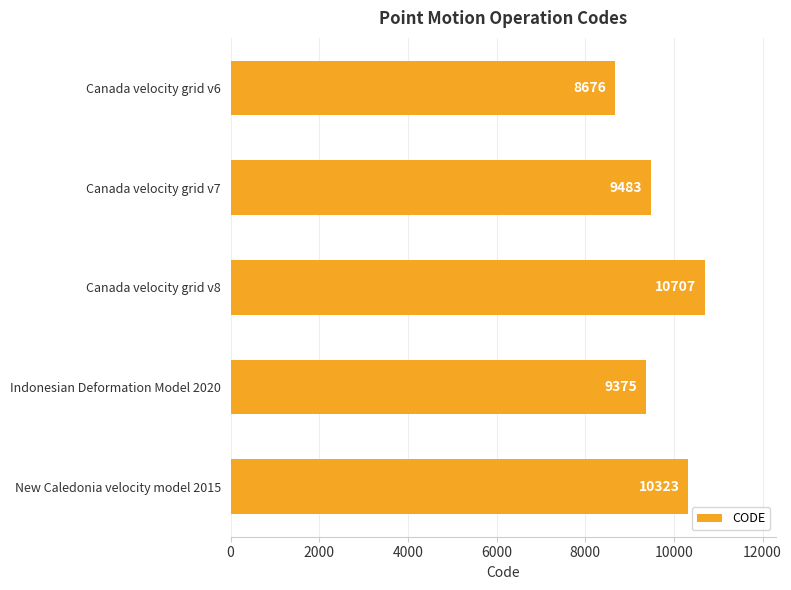

What is the value of the 4th bar from the top?

9375